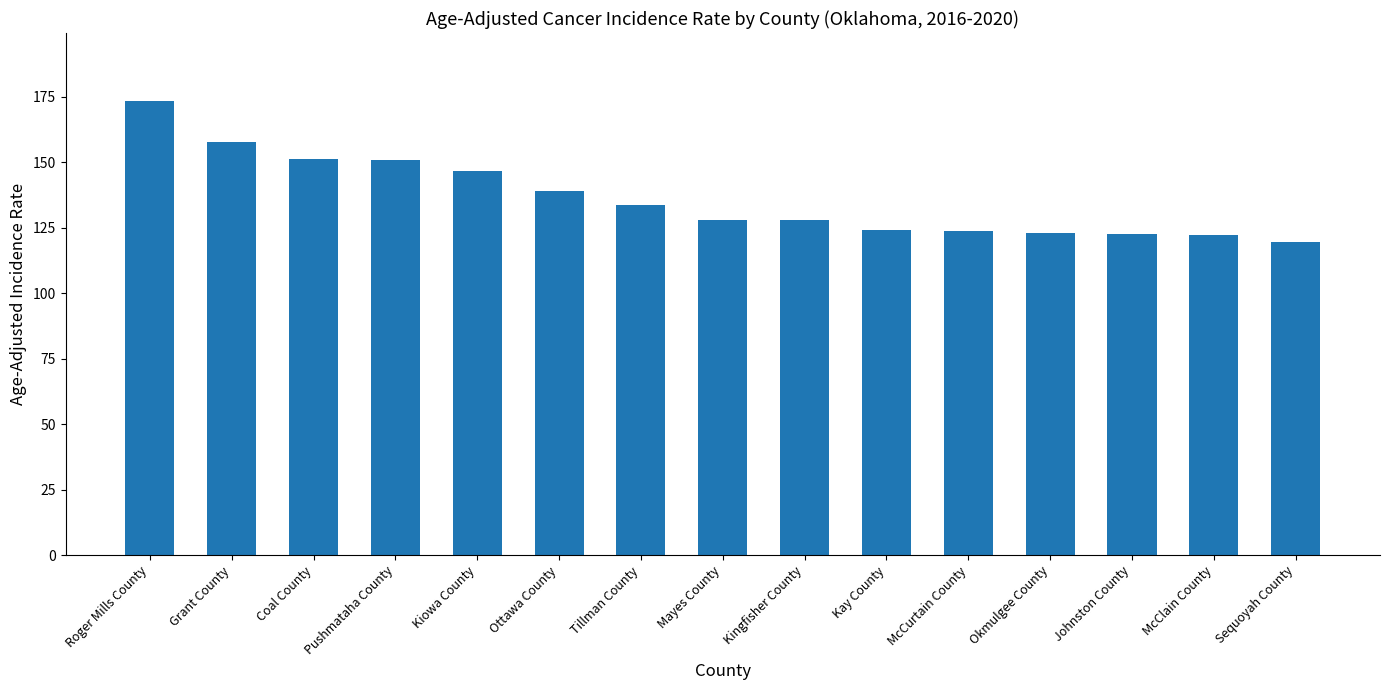

At which label is the value closest to 146?

Kiowa County